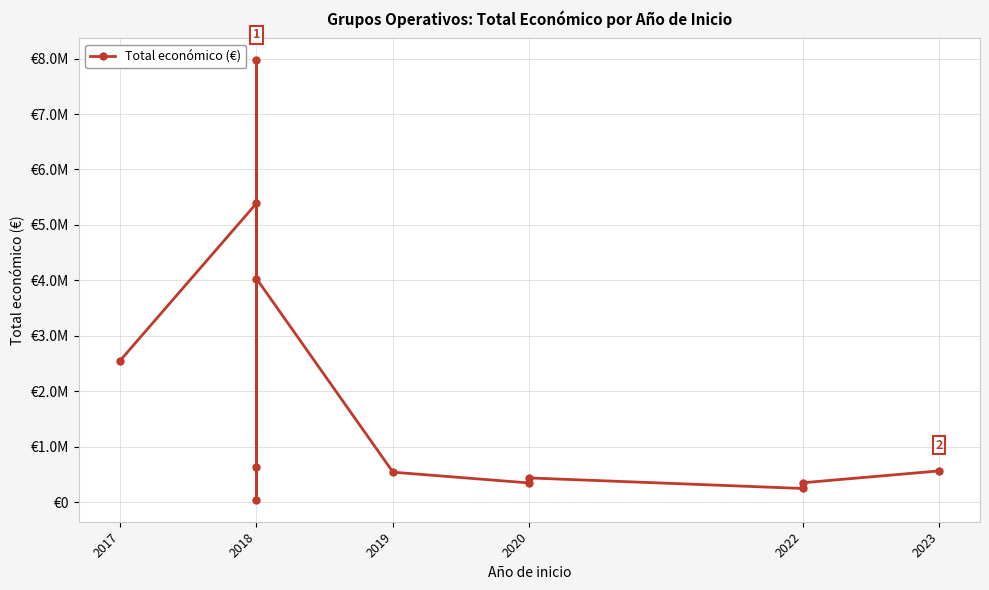

What is the smallest value displayed?

46300